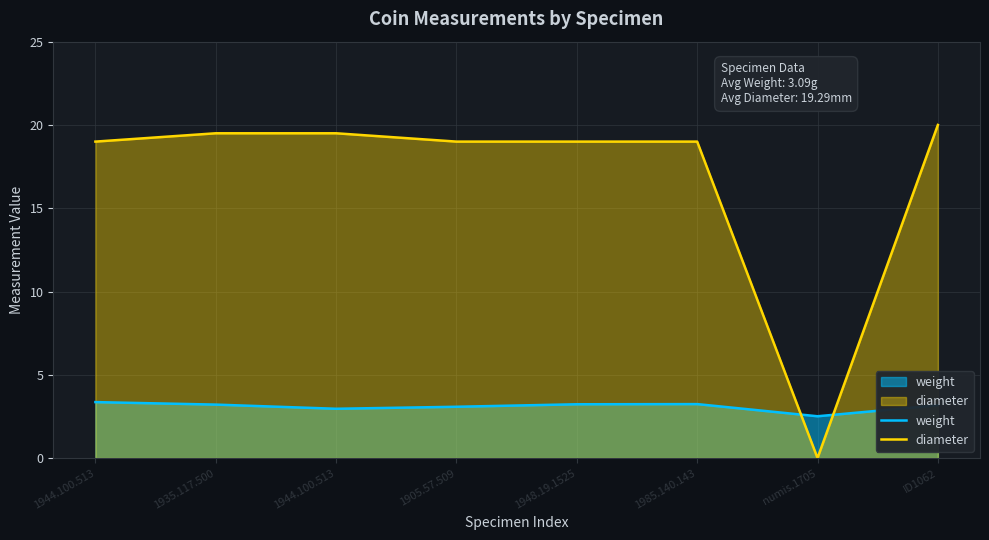

How many lines are shown in the chart?

2